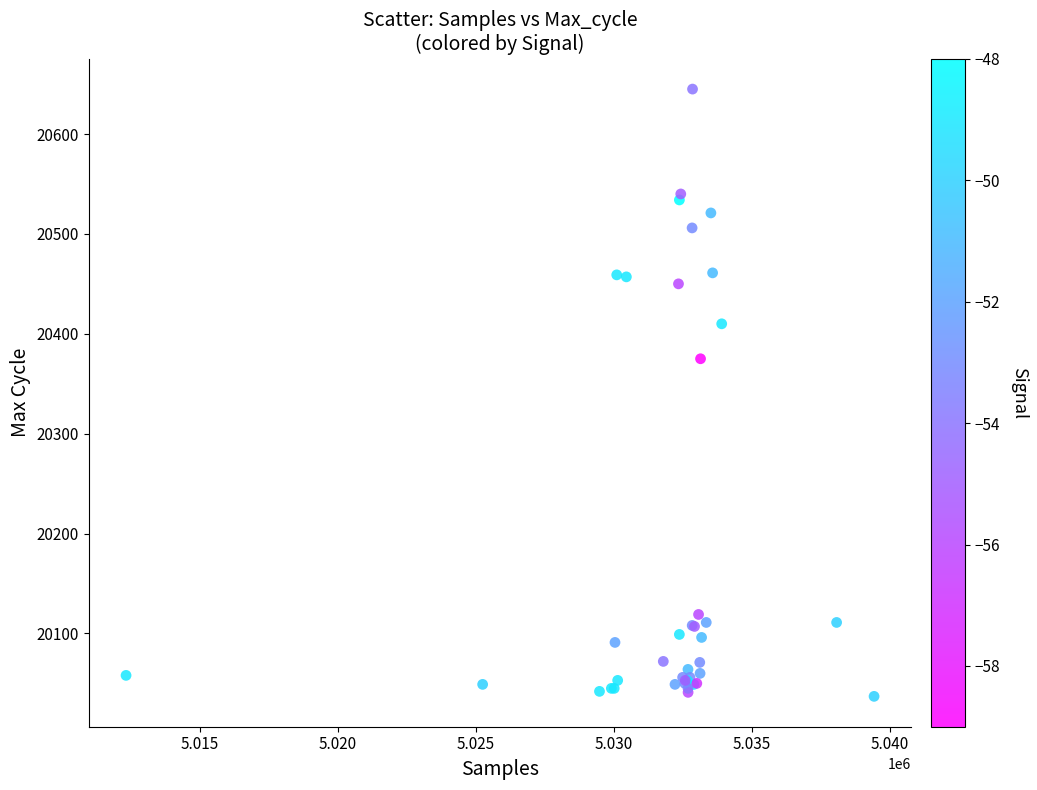

What Y value in the scatter plot is closest to 20341?

20375